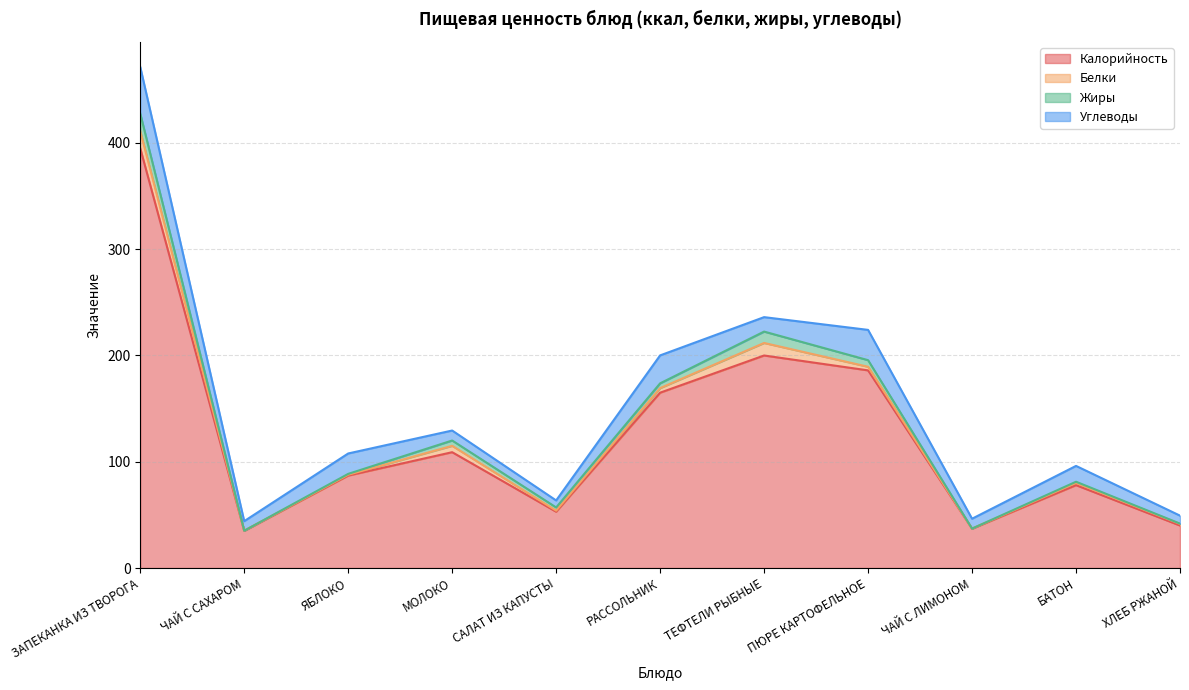

The Калорийность series shows 151.9 at МОЛОКО. True or false?

False